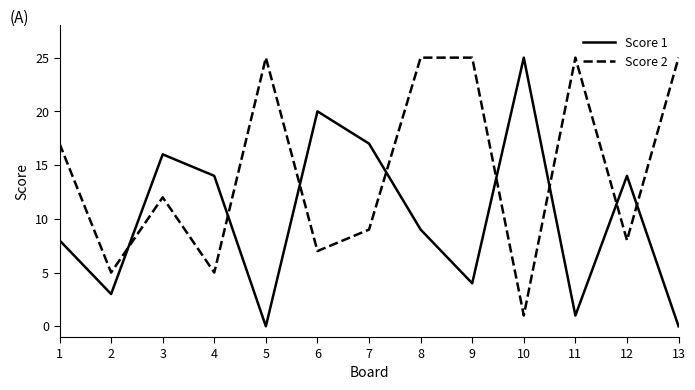

Is it true that Score 1 equals 12 at 13?

False